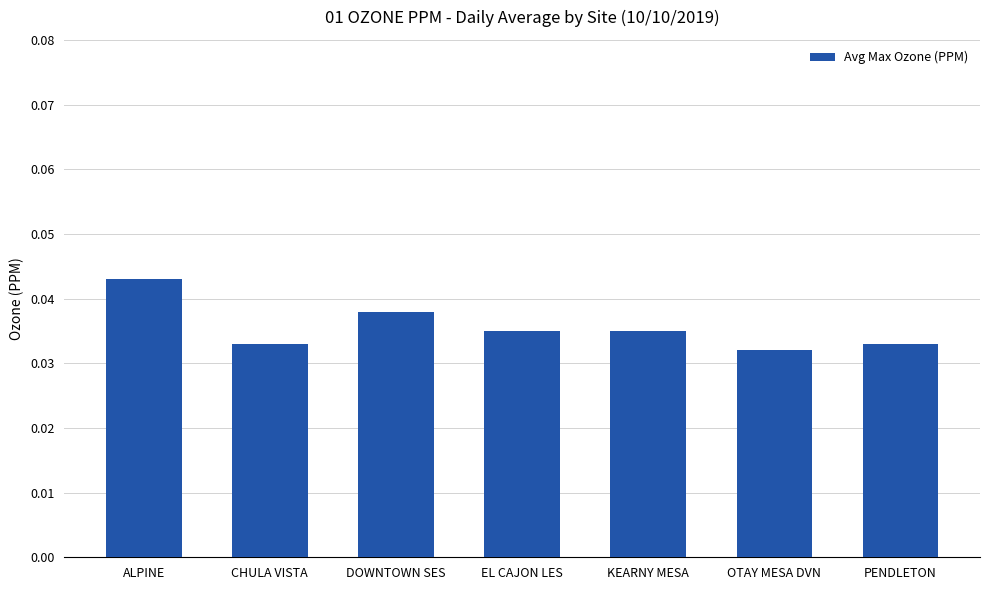

Between PENDLETON and ALPINE, which is larger?

ALPINE